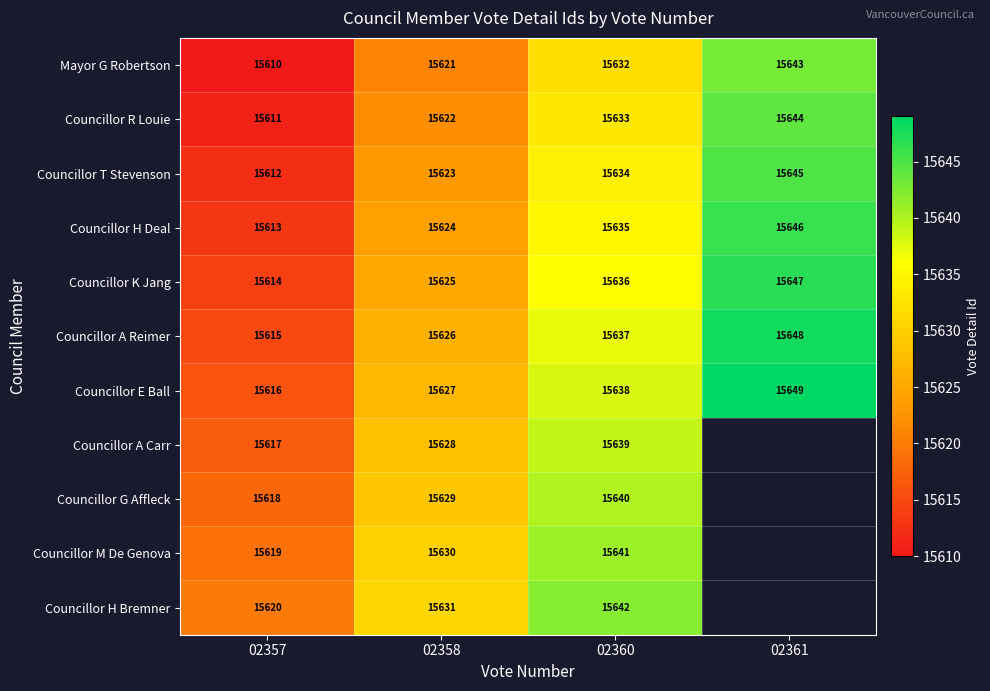

Between 02358 and 02360, which is larger?

02360